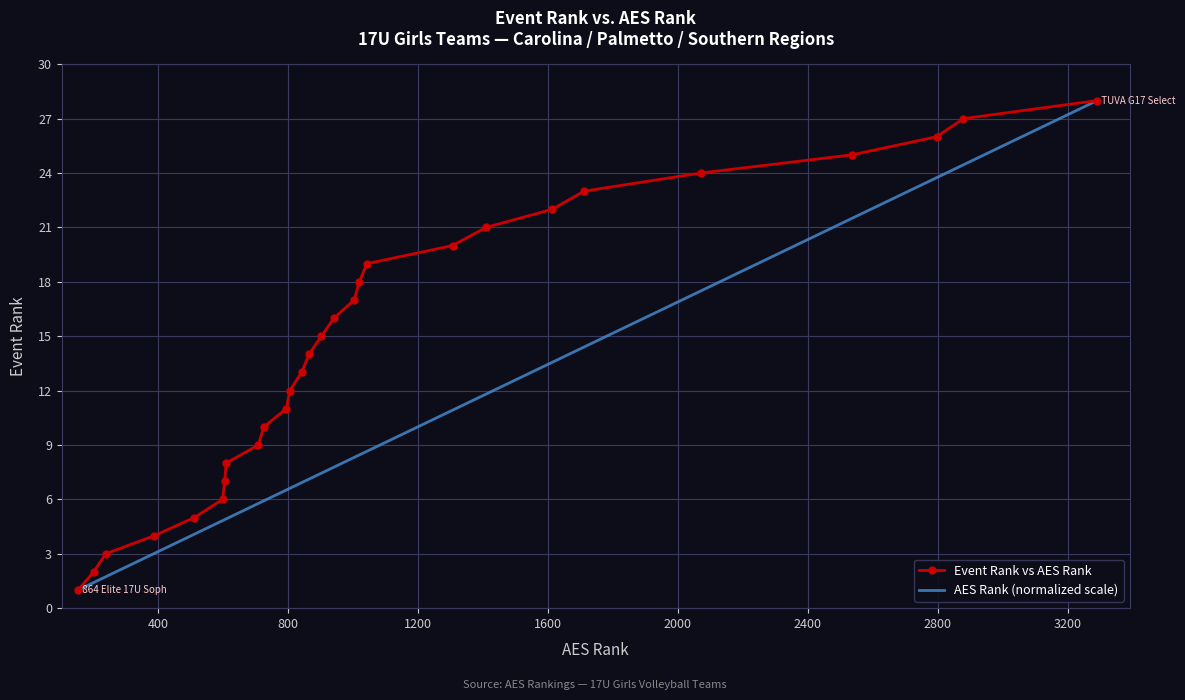

What is the lowest value of the Event Rank vs AES Rank series?

1.0